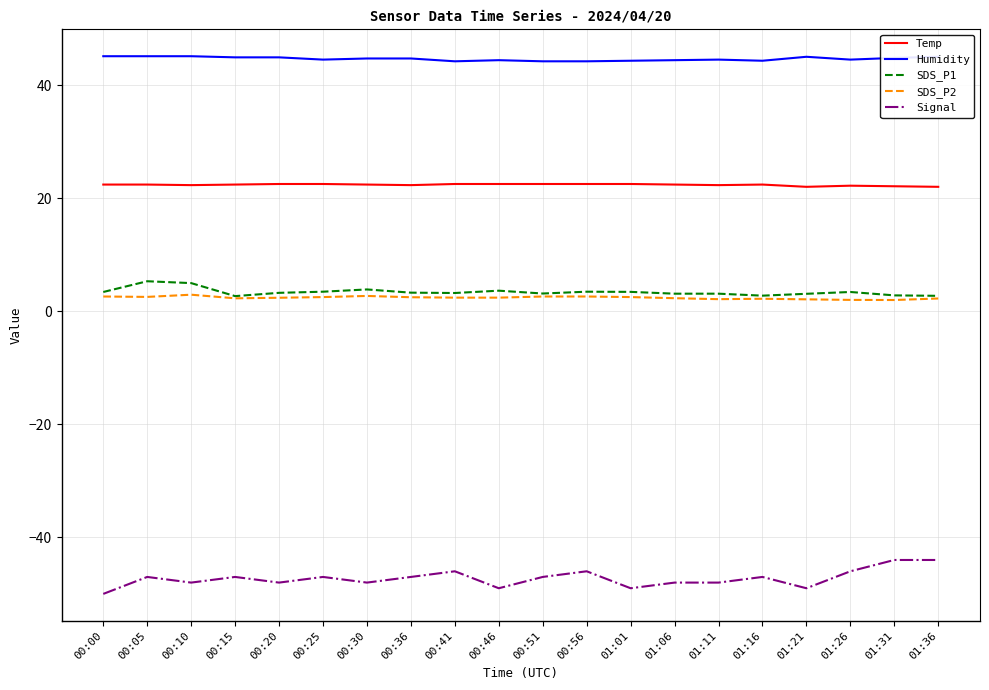

Is this an area chart (filled region under the line)?

No